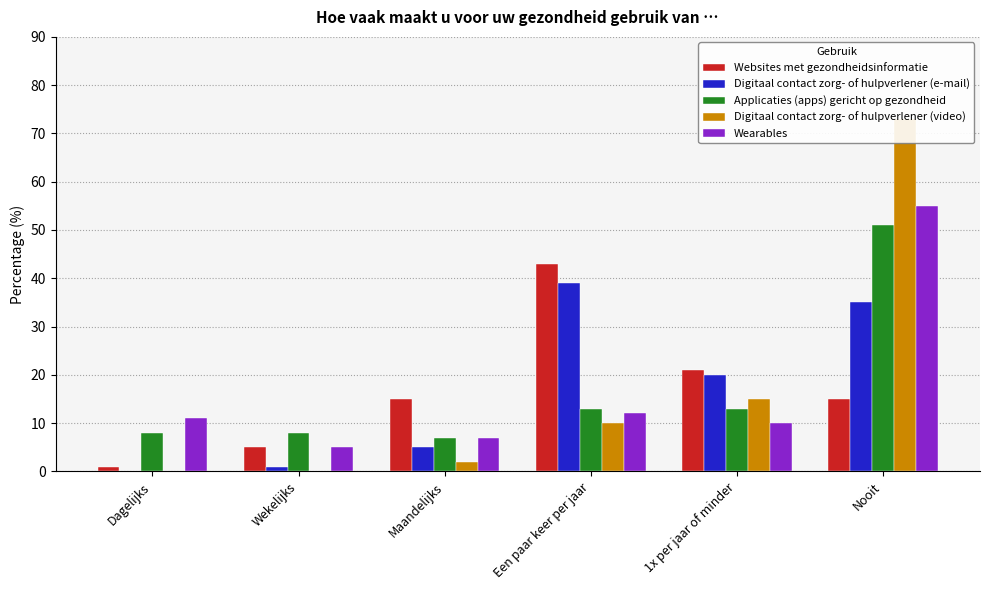

How many values in the Digitaal contact zorg- of hulpverlener (e-mail) series exceed 20?

2